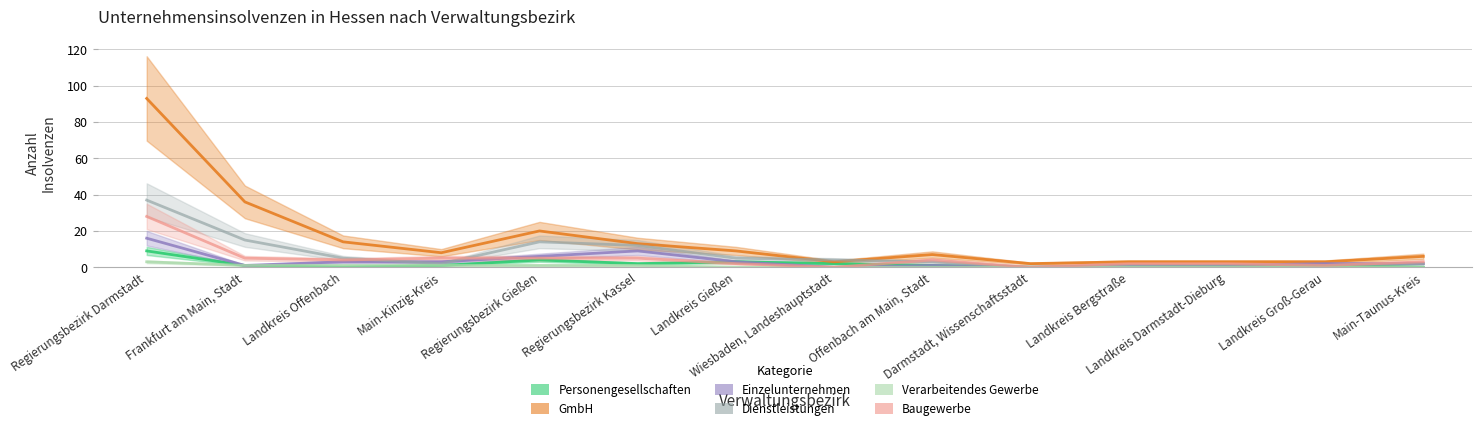

At how many categories does at least one series exceed 73?

1